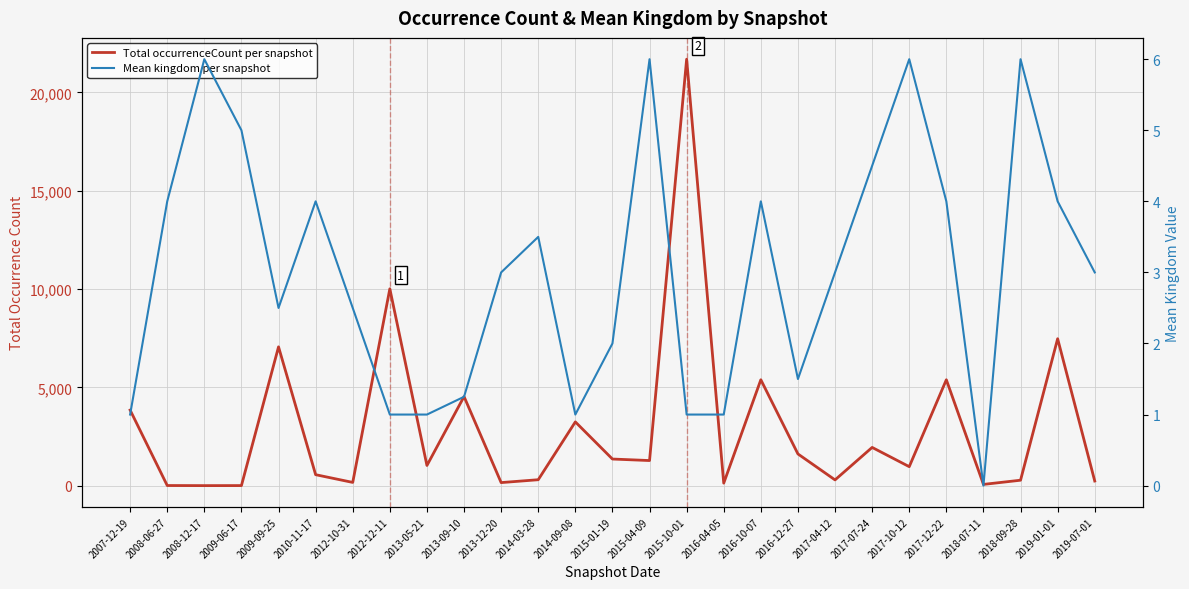

How many series are shown in this chart?

2